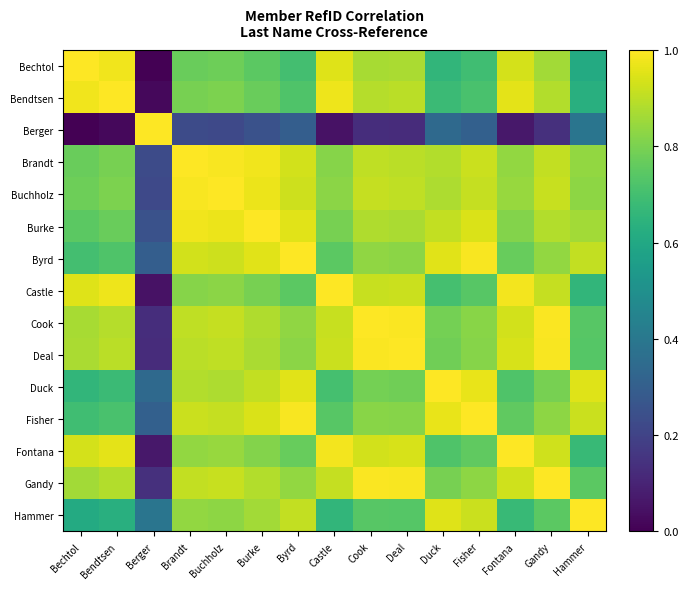

Reading right to left, what are all the values shown in this chart?

Bechtol: Hammer=0.6	Gandy=0.9	Fontana=0.9	Fisher=0.7	Duck=0.7	Deal=0.9	Cook=0.9	Castle=1.0	Byrd=0.7	Burke=0.7	Buchholz=0.8	Brandt=0.8	Berger=0.0	Bendtsen=1.0	Bechtol=1.0
Bendtsen: Hammer=0.6	Gandy=0.9	Fontana=1.0	Fisher=0.7	Duck=0.7	Deal=0.9	Cook=0.9	Castle=1.0	Byrd=0.7	Burke=0.8	Buchholz=0.8	Brandt=0.8	Berger=0.0	Bendtsen=1.0	Bechtol=1.0
Berger: Hammer=0.4	Gandy=0.1	Fontana=0.1	Fisher=0.3	Duck=0.3	Deal=0.1	Cook=0.1	Castle=0.0	Byrd=0.3	Burke=0.3	Buchholz=0.2	Brandt=0.2	Berger=1.0	Bendtsen=0.0	Bechtol=0.0
Brandt: Hammer=0.8	Gandy=0.9	Fontana=0.8	Fisher=0.9	Duck=0.9	Deal=0.9	Cook=0.9	Castle=0.8	Byrd=0.9	Burke=1.0	Buchholz=1.0	Brandt=1.0	Berger=0.2	Bendtsen=0.8	Bechtol=0.8
Buchholz: Hammer=0.8	Gandy=0.9	Fontana=0.8	Fisher=0.9	Duck=0.9	Deal=0.9	Cook=0.9	Castle=0.8	Byrd=0.9	Burke=1.0	Buchholz=1.0	Brandt=1.0	Berger=0.2	Bendtsen=0.8	Bechtol=0.8
Burke: Hammer=0.9	Gandy=0.9	Fontana=0.8	Fisher=0.9	Duck=0.9	Deal=0.9	Cook=0.9	Castle=0.8	Byrd=1.0	Burke=1.0	Buchholz=1.0	Brandt=1.0	Berger=0.3	Bendtsen=0.8	Bechtol=0.7
Byrd: Hammer=0.9	Gandy=0.8	Fontana=0.8	Fisher=1.0	Duck=1.0	Deal=0.8	Cook=0.8	Castle=0.7	Byrd=1.0	Burke=1.0	Buchholz=0.9	Brandt=0.9	Berger=0.3	Bendtsen=0.7	Bechtol=0.7
Castle: Hammer=0.7	Gandy=0.9	Fontana=1.0	Fisher=0.7	Duck=0.7	Deal=0.9	Cook=0.9	Castle=1.0	Byrd=0.7	Burke=0.8	Buchholz=0.8	Brandt=0.8	Berger=0.0	Bendtsen=1.0	Bechtol=1.0
Cook: Hammer=0.7	Gandy=1.0	Fontana=0.9	Fisher=0.8	Duck=0.8	Deal=1.0	Cook=1.0	Castle=0.9	Byrd=0.8	Burke=0.9	Buchholz=0.9	Brandt=0.9	Berger=0.1	Bendtsen=0.9	Bechtol=0.9
Deal: Hammer=0.7	Gandy=1.0	Fontana=0.9	Fisher=0.8	Duck=0.8	Deal=1.0	Cook=1.0	Castle=0.9	Byrd=0.8	Burke=0.9	Buchholz=0.9	Brandt=0.9	Berger=0.1	Bendtsen=0.9	Bechtol=0.9
Duck: Hammer=1.0	Gandy=0.8	Fontana=0.7	Fisher=1.0	Duck=1.0	Deal=0.8	Cook=0.8	Castle=0.7	Byrd=1.0	Burke=0.9	Buchholz=0.9	Brandt=0.9	Berger=0.3	Bendtsen=0.7	Bechtol=0.7
Fisher: Hammer=0.9	Gandy=0.8	Fontana=0.8	Fisher=1.0	Duck=1.0	Deal=0.8	Cook=0.8	Castle=0.7	Byrd=1.0	Burke=0.9	Buchholz=0.9	Brandt=0.9	Berger=0.3	Bendtsen=0.7	Bechtol=0.7
Fontana: Hammer=0.7	Gandy=0.9	Fontana=1.0	Fisher=0.8	Duck=0.7	Deal=0.9	Cook=0.9	Castle=1.0	Byrd=0.8	Burke=0.8	Buchholz=0.8	Brandt=0.8	Berger=0.1	Bendtsen=1.0	Bechtol=0.9
Gandy: Hammer=0.7	Gandy=1.0	Fontana=0.9	Fisher=0.8	Duck=0.8	Deal=1.0	Cook=1.0	Castle=0.9	Byrd=0.8	Burke=0.9	Buchholz=0.9	Brandt=0.9	Berger=0.1	Bendtsen=0.9	Bechtol=0.9
Hammer: Hammer=1.0	Gandy=0.7	Fontana=0.7	Fisher=0.9	Duck=1.0	Deal=0.7	Cook=0.7	Castle=0.7	Byrd=0.9	Burke=0.9	Buchholz=0.8	Brandt=0.8	Berger=0.4	Bendtsen=0.6	Bechtol=0.6